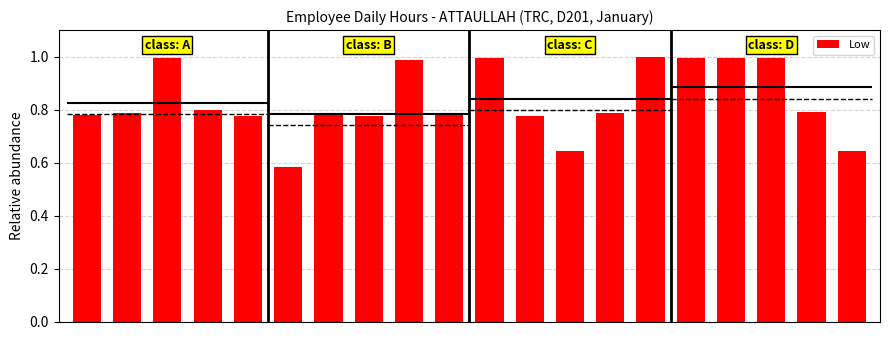

What is the minimum value shown in the chart?

0.6